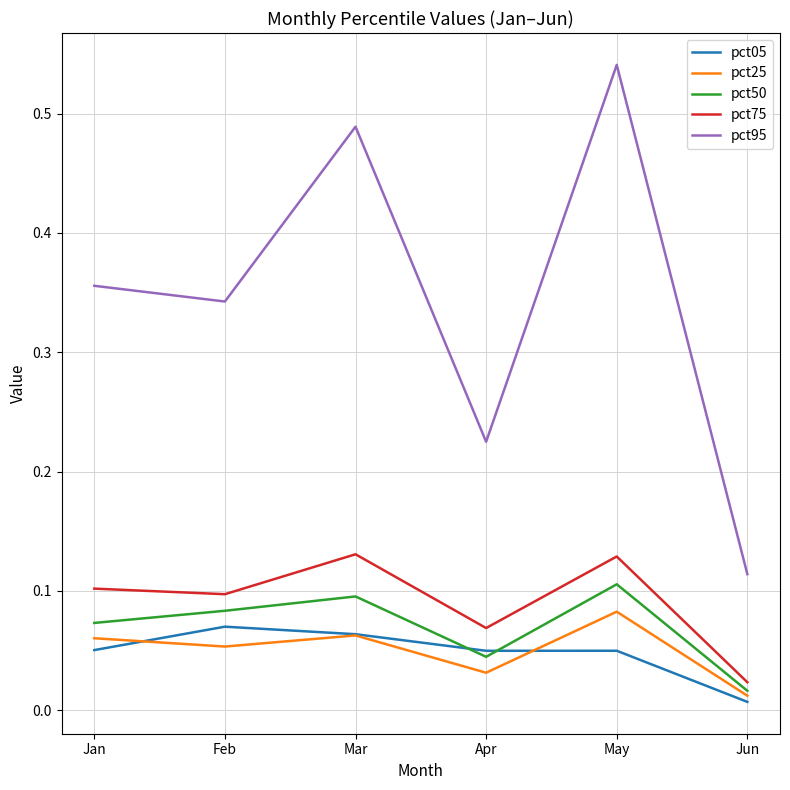

Which series changed the most between Feb and Mar?

pct95